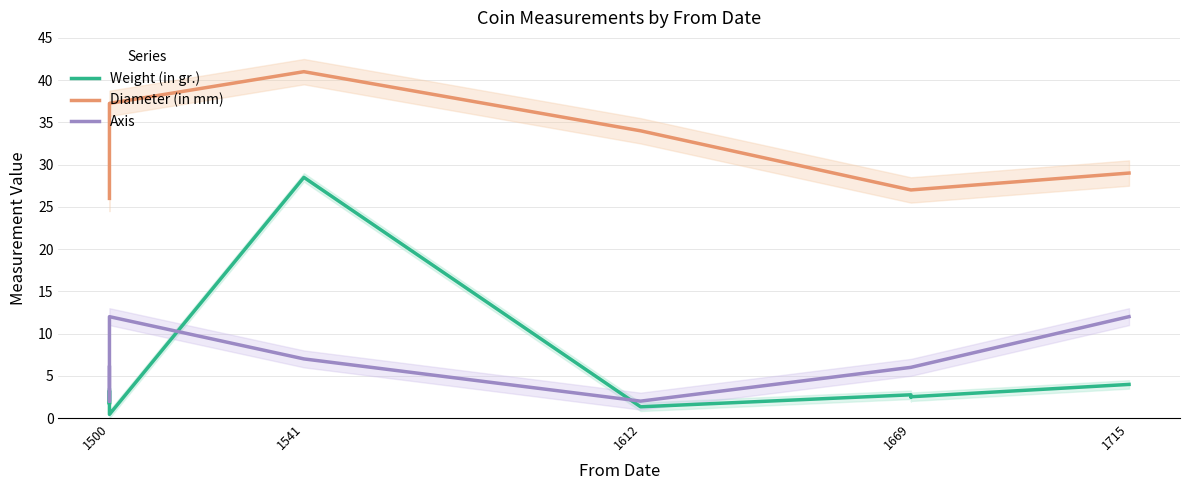

The Axis series shows 17.8 at 1500. True or false?

False